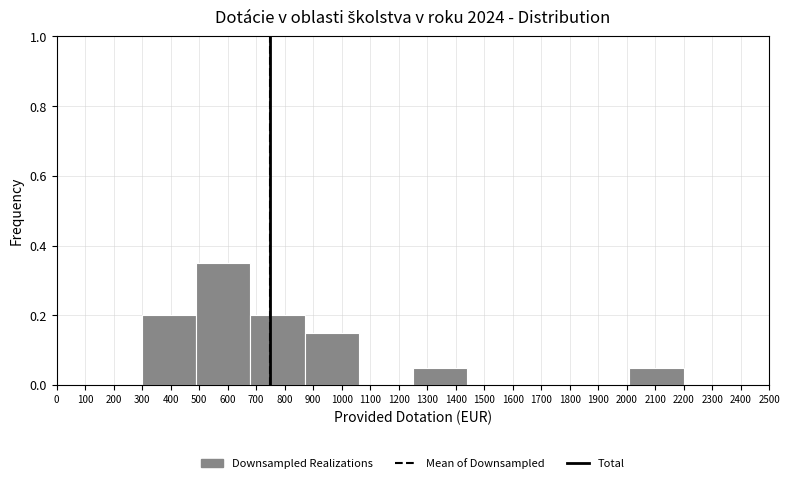

Which range on the x-axis has the tallest bar?

490 to 680